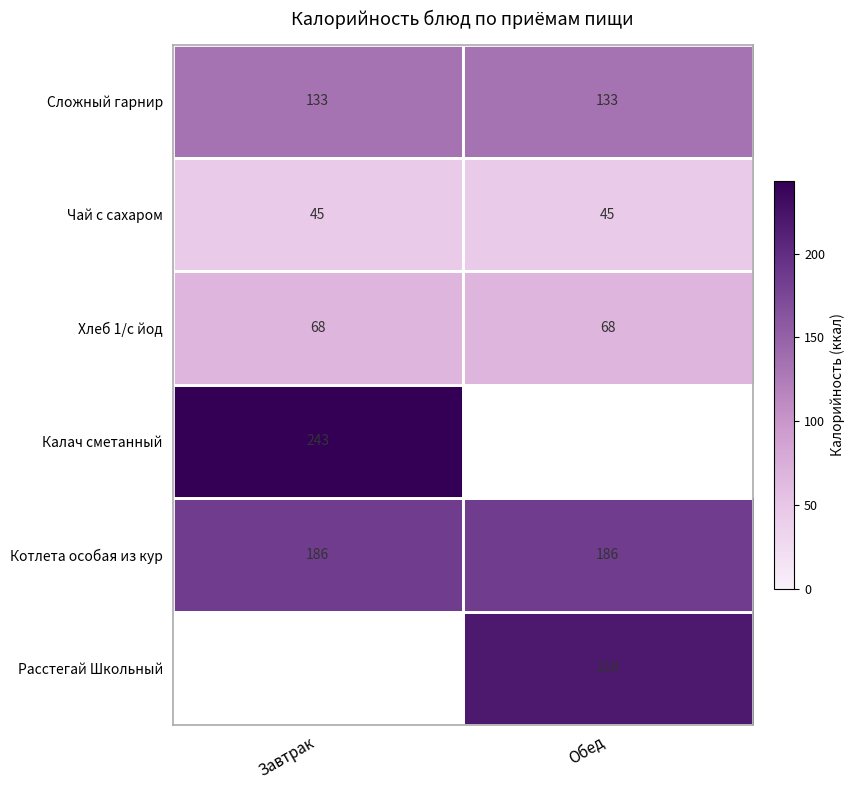

Is it true that Хлеб 1/с йод equals 14.8 at Завтрак?

False